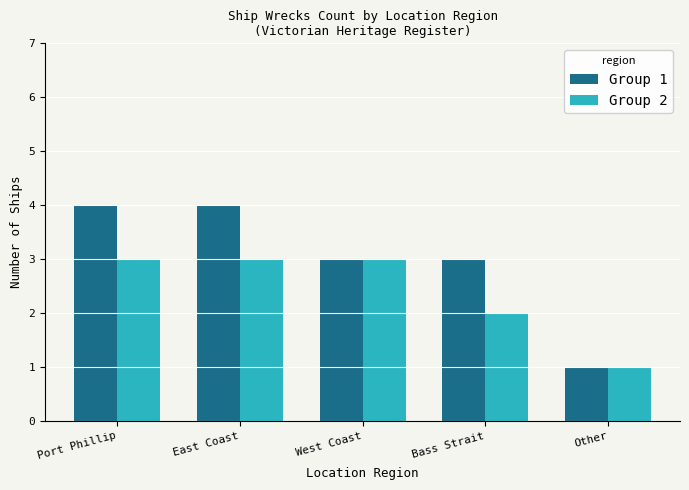

Which label corresponds to the smallest value in the chart?

Other